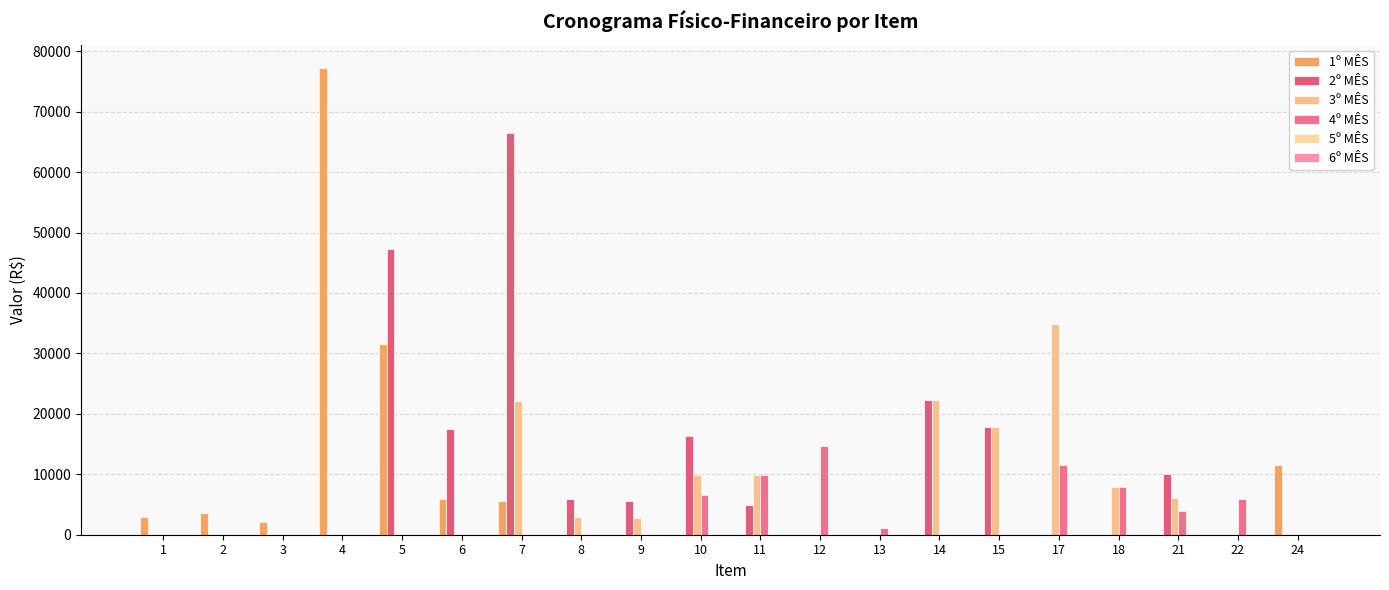

Is the value of 4º MÊS at 2 greater than the value of 3º MÊS at 13?

No